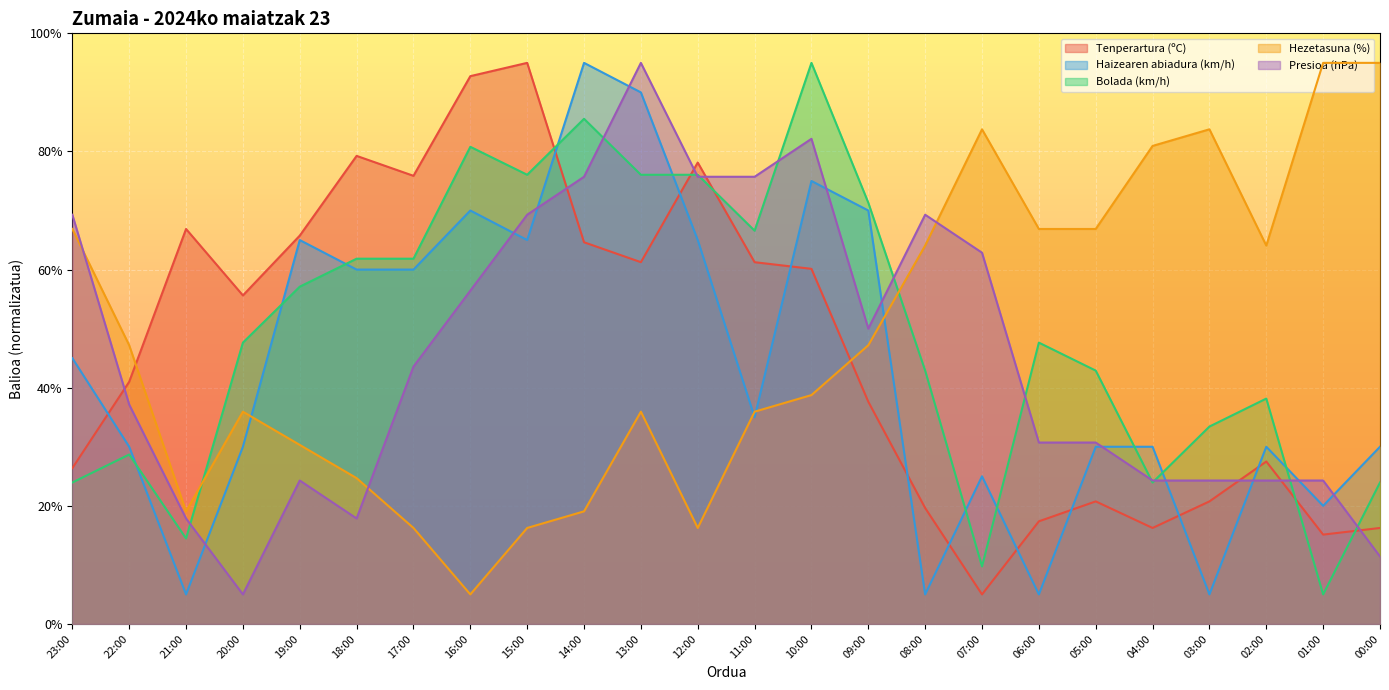

Does the chart display data point markers on the line(s)?

No